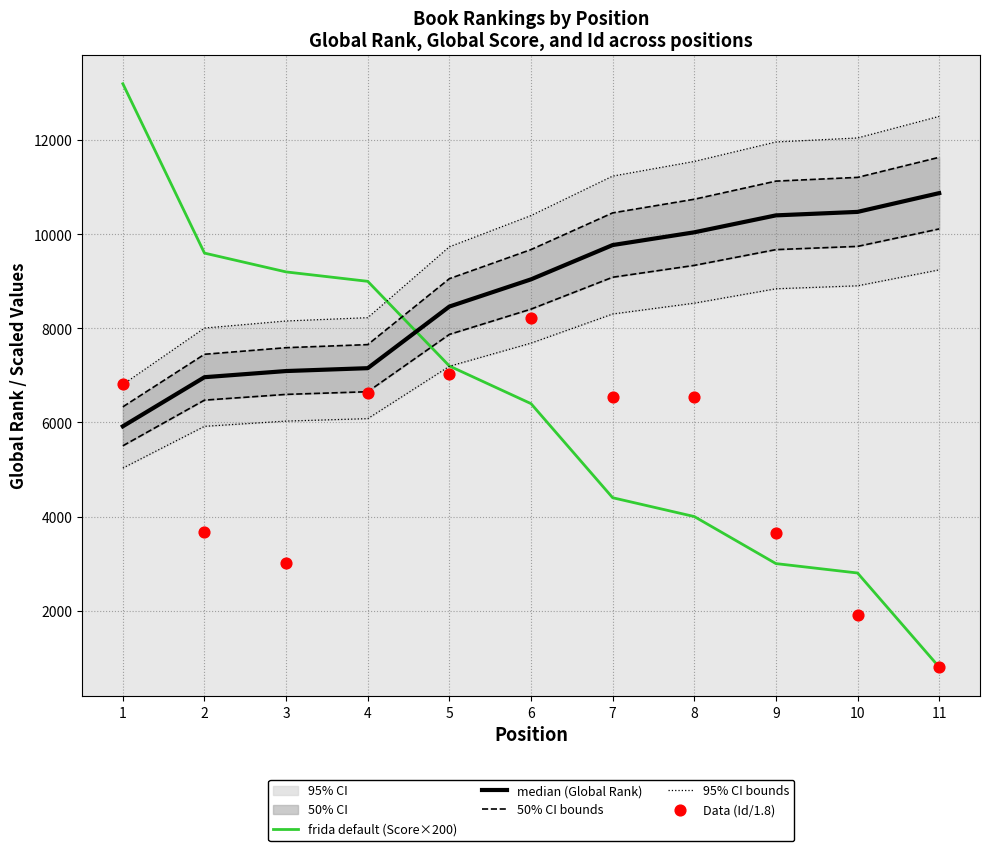

Which series has the largest Y range (max minus min)?

frida default (Score×200)